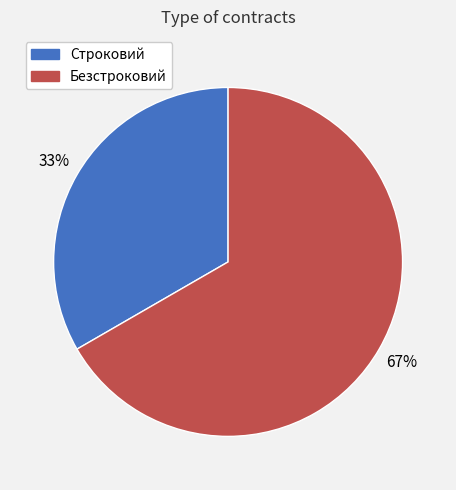

How many slices are in this pie chart?

2